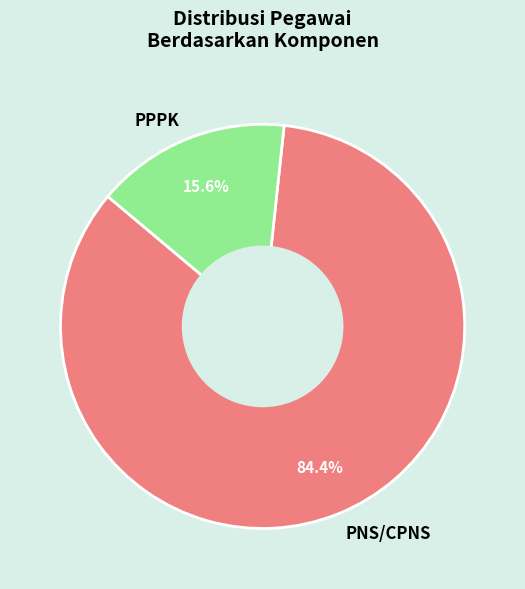

To the nearest percent, what is the average slice percentage?

50%